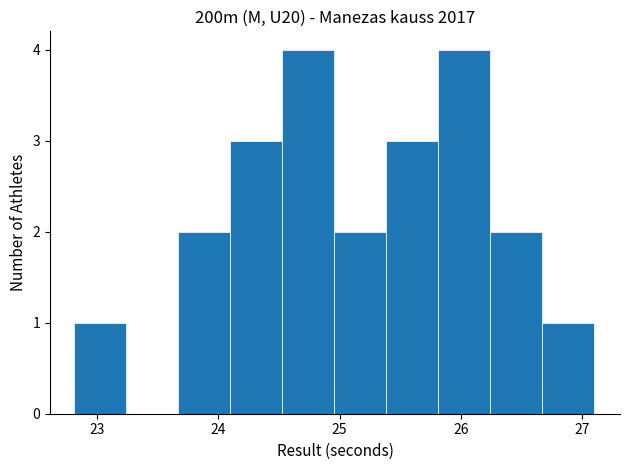

What is the height of the bar covering 26.2 to 26.7 on the x-axis? Neither the bar edges nor the heights are printed on the chart, so give them approximately, as read against the axes.

2